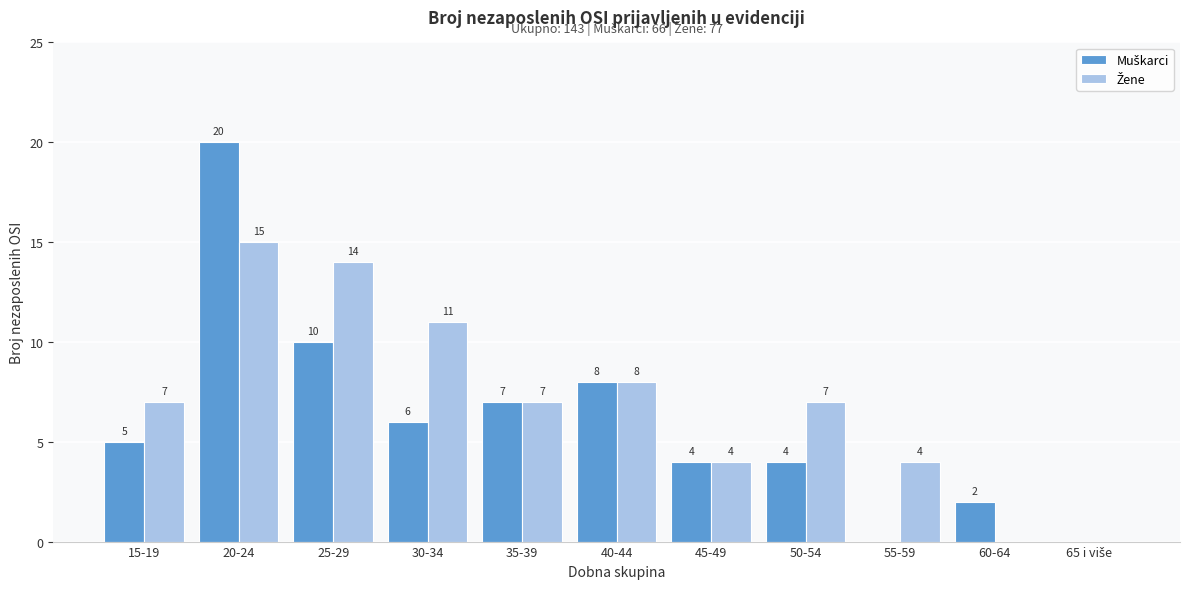

At which category does the chart reach its peak across all series?

20-24